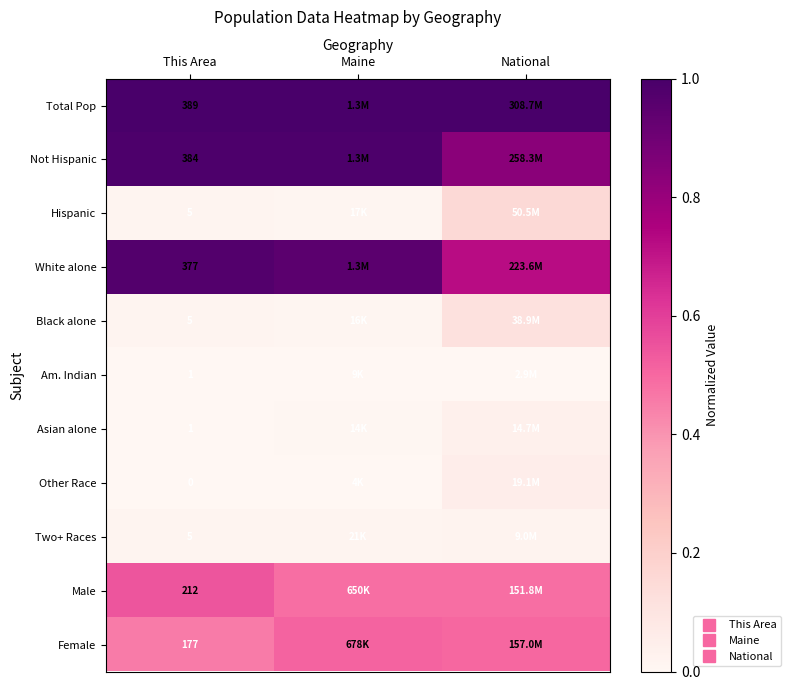

At which label does Black alone reach its peak?

National